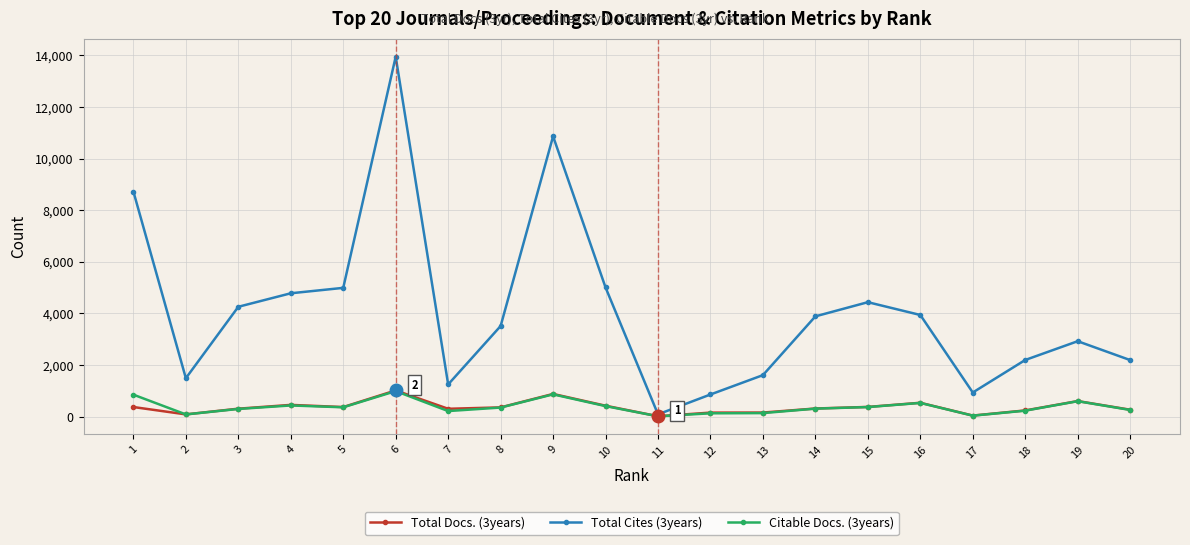

How many values in the Total Cites (3years) series are below 3889?

10